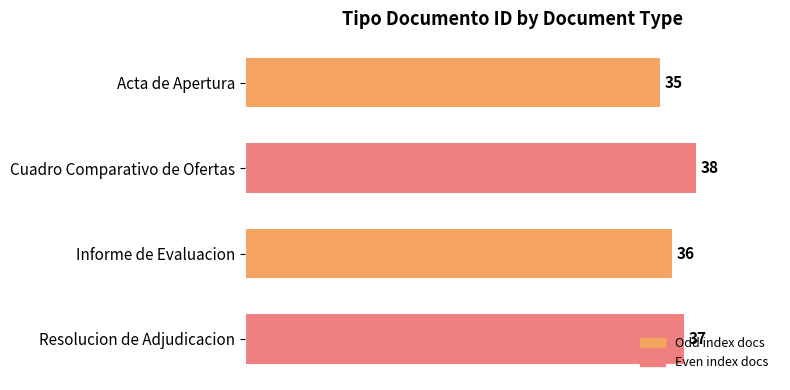

Approximately how many times larger is the value at Resolucion de Adjudicacion compared to Cuadro Comparativo de Ofertas?

1.0